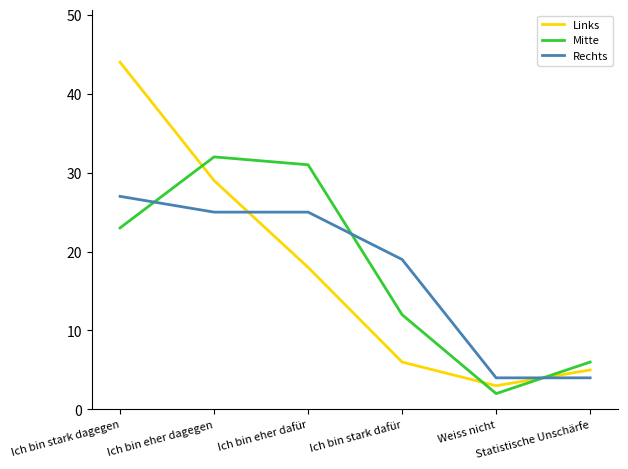

Is it true that Rechts equals 6 at Statistische Unschärfe?

False